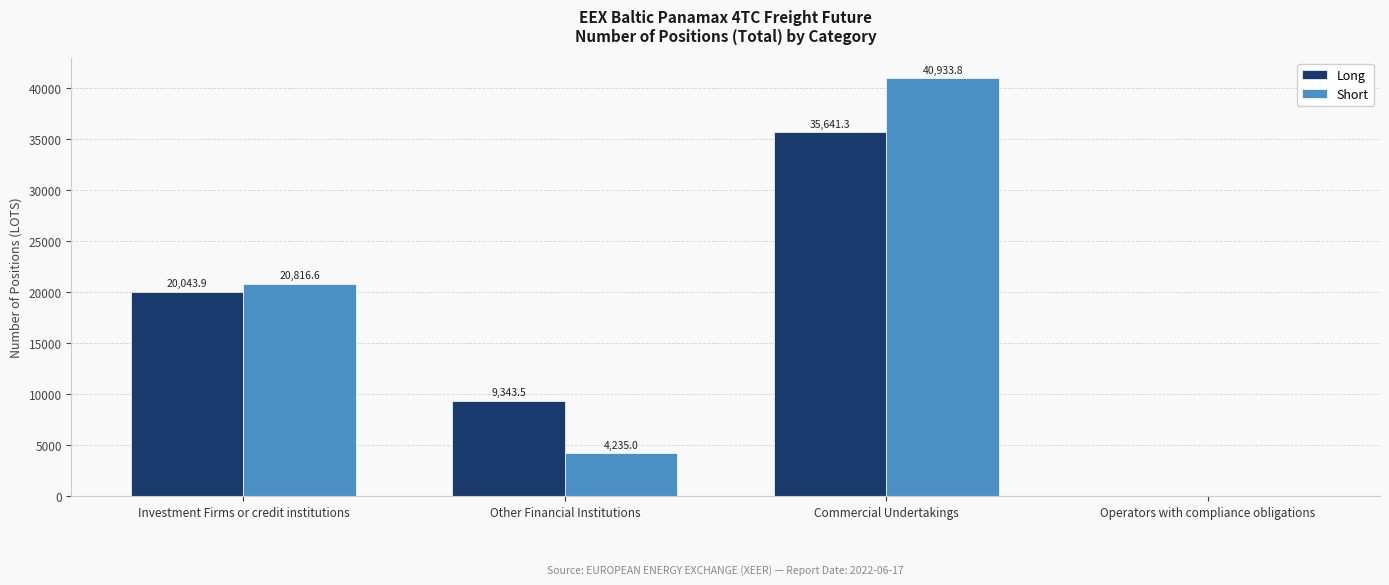

Which series changed the most between Investment Firms or credit institutions and Commercial Undertakings?

Short